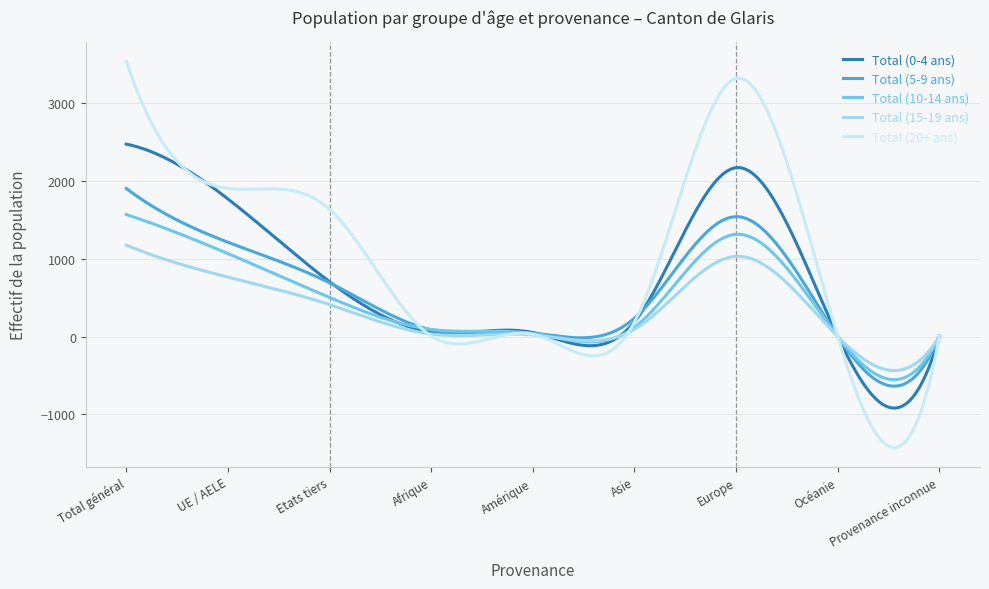

What is the greatest value displayed?

3535.0